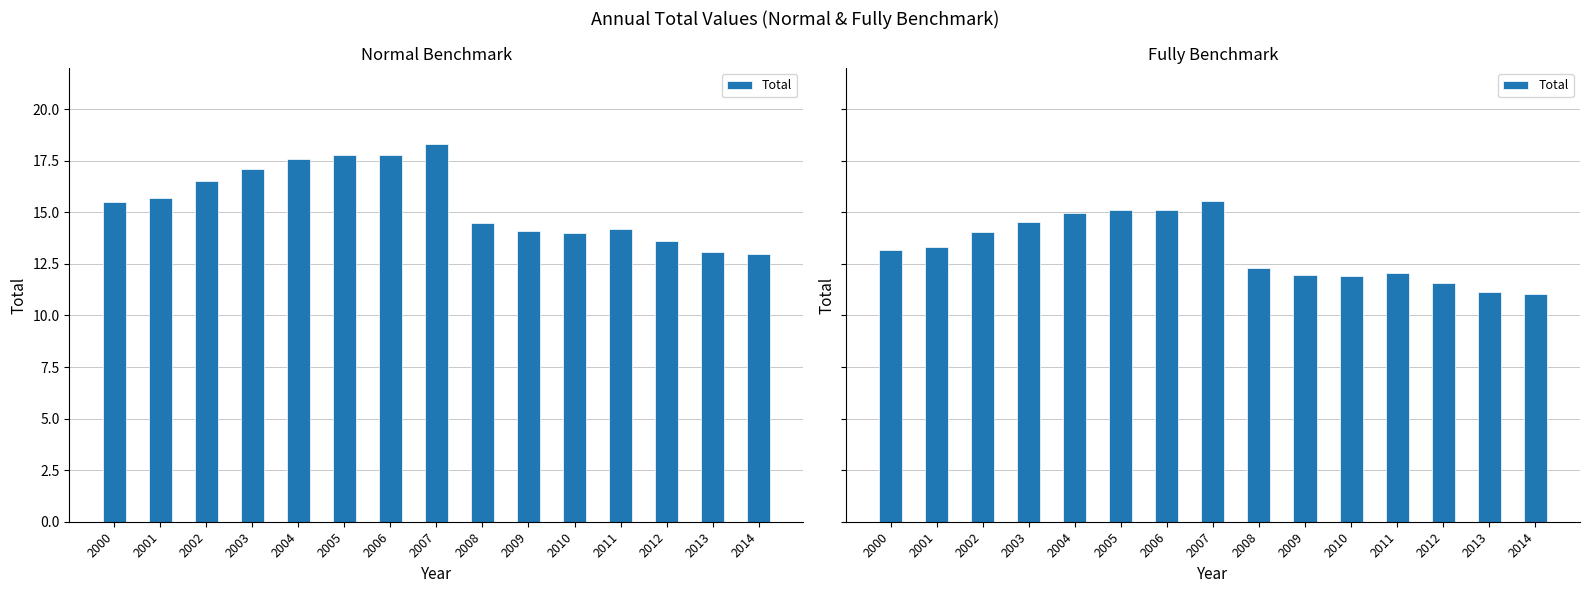

What is the smallest value displayed?

11.0